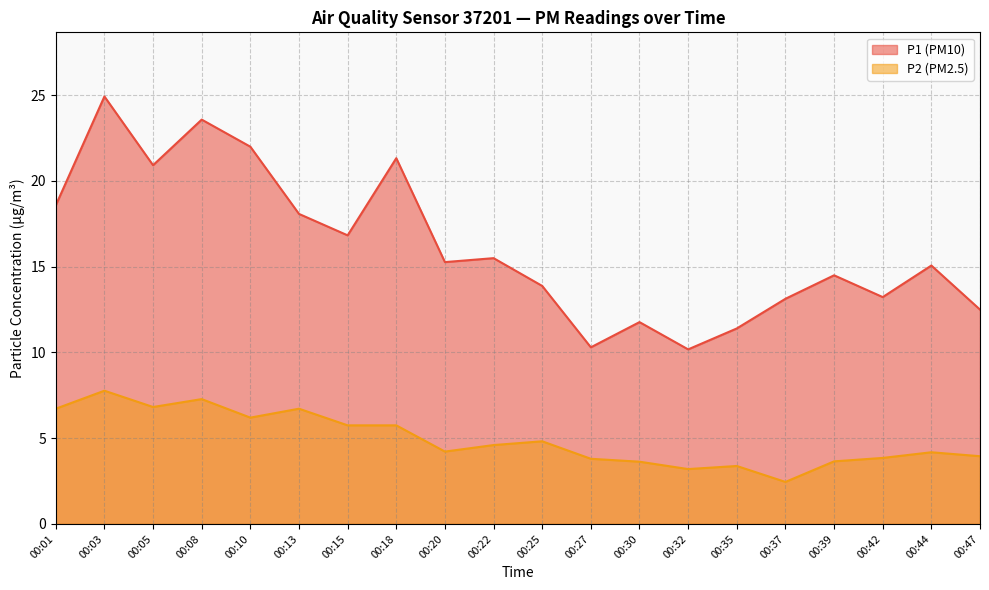

What is the difference between the P1 values at 00:39 and 00:10?

7.5